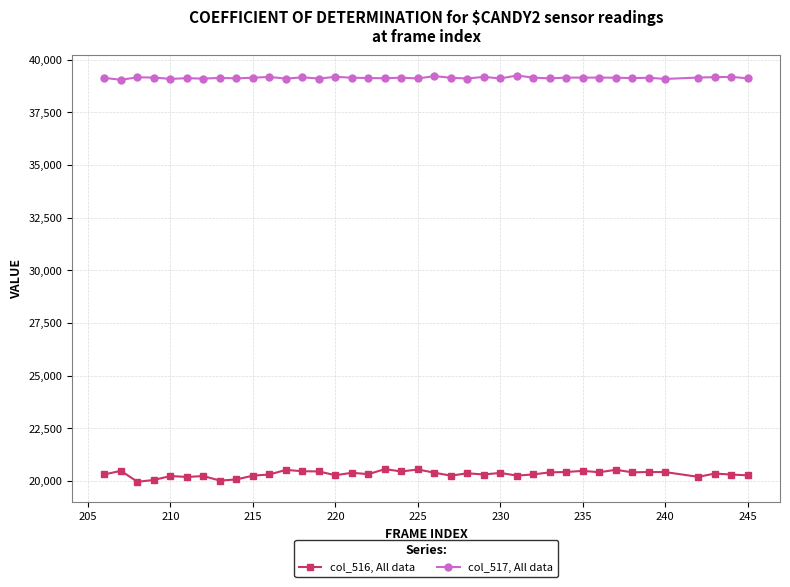

Does the chart display data point markers on the line(s)?

Yes